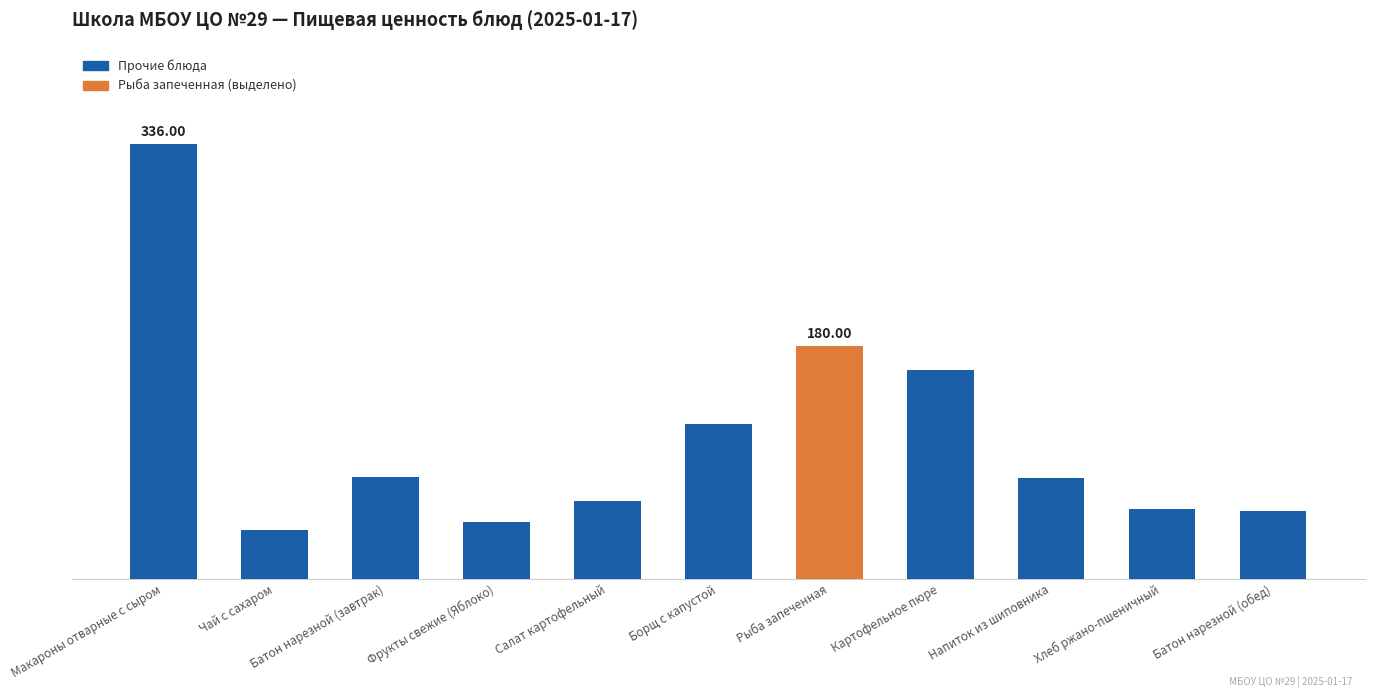

What is the smallest value displayed?

38.0